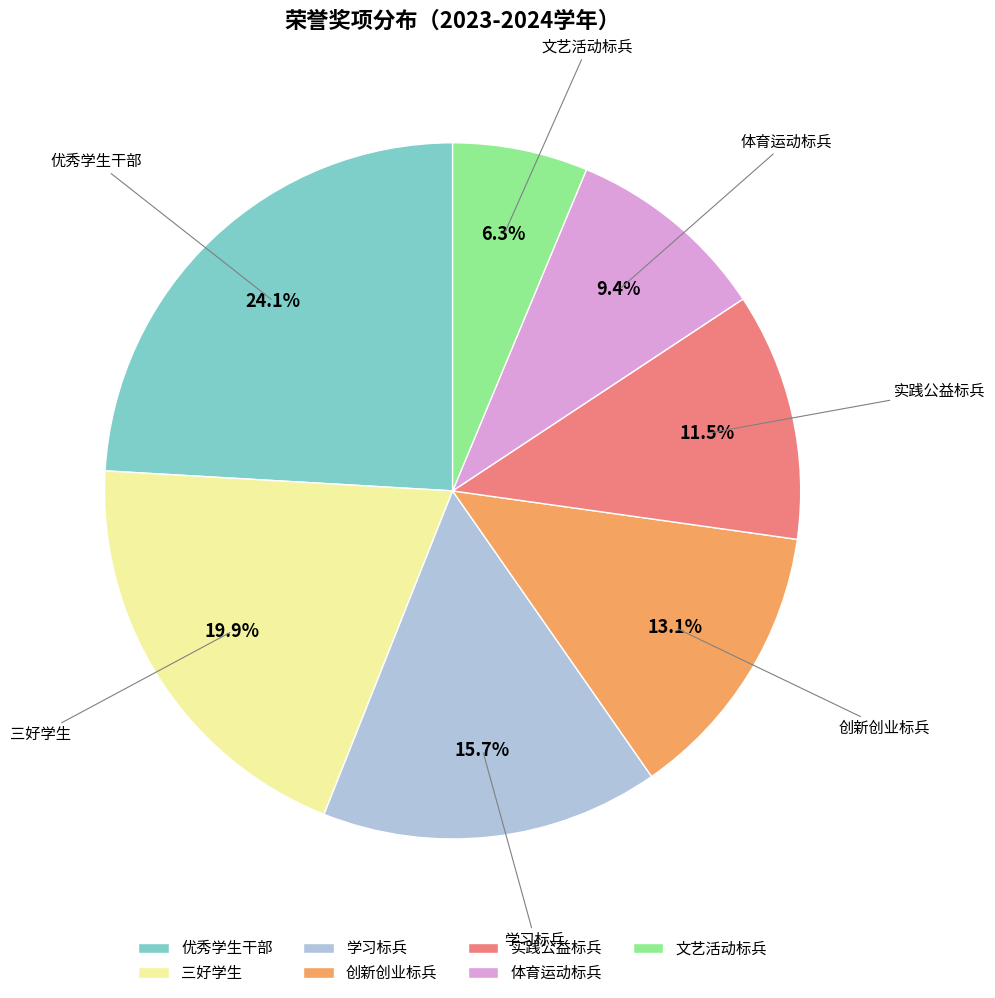

To the nearest percent, what is the difference between the 优秀学生干部 and 学习标兵 slice percentages?

8%